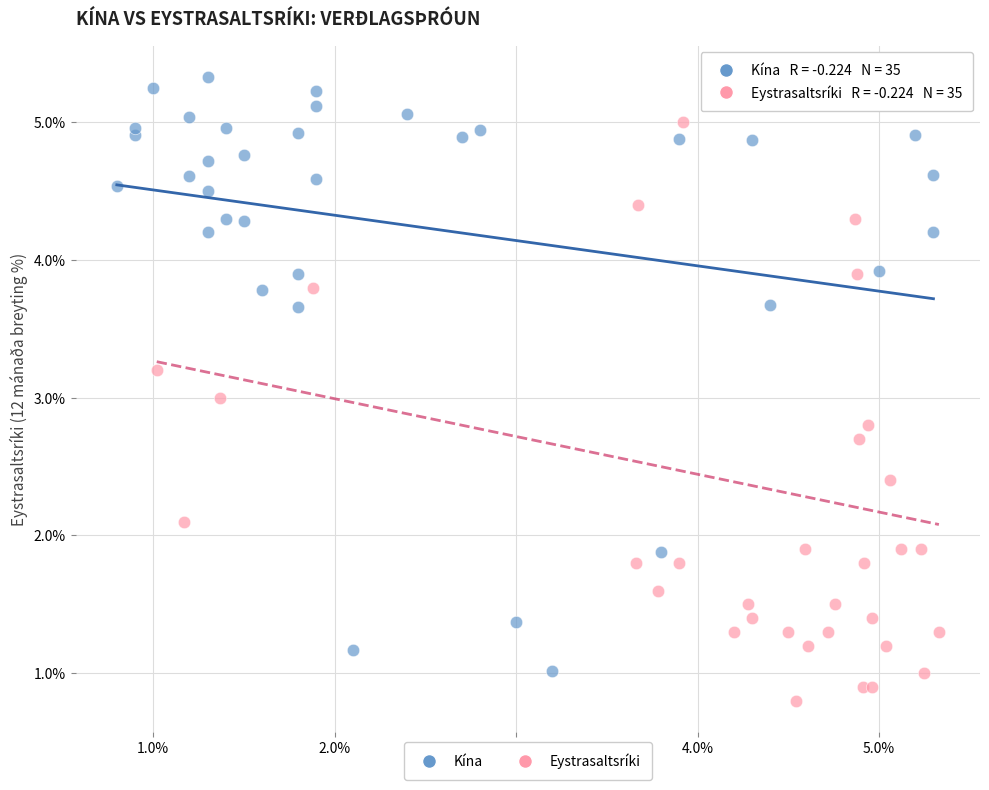

What are all the series names shown in the legend?

Kína, Eystrasaltsríki